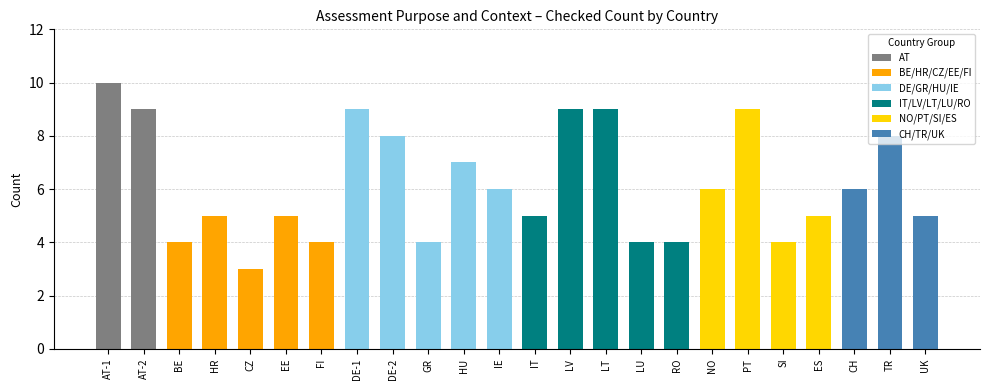

Count the number of data series in this chart.

1